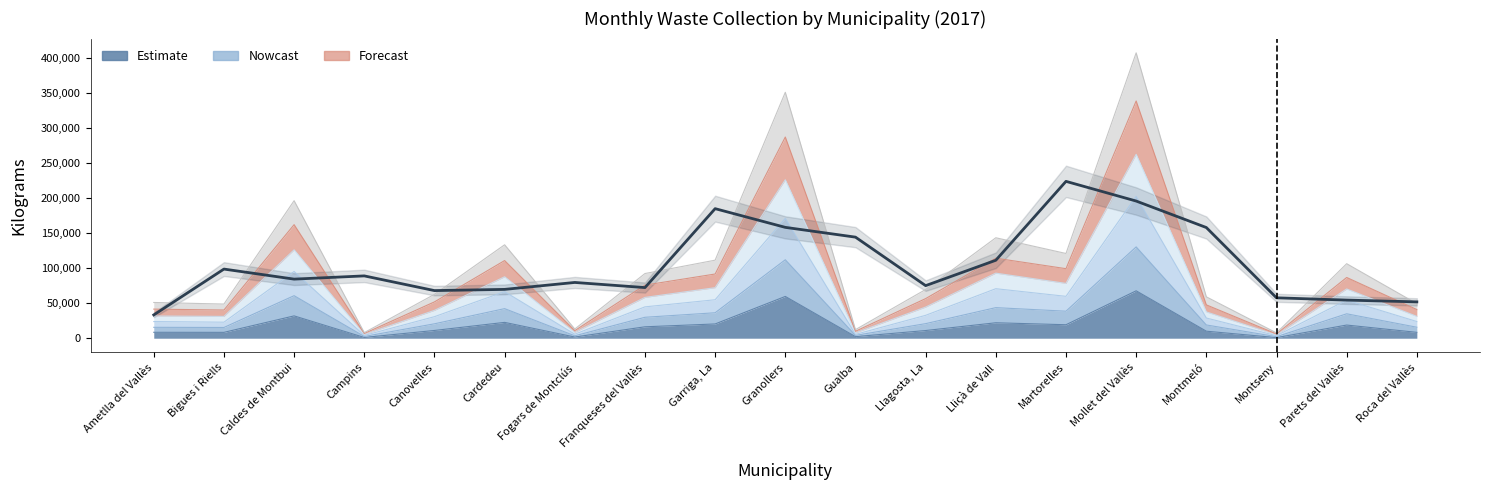

Reading left to right, list all the values displayed in this chart.

33240.3	98627.2	84290.5	88903.3	67944.2	69650.7	79546.7	72228.7	184798.3	158121.5	144177.0	75007.5	111218.5	223734.5	195652.2	157883.1	57636.1	54383.1	51863.1